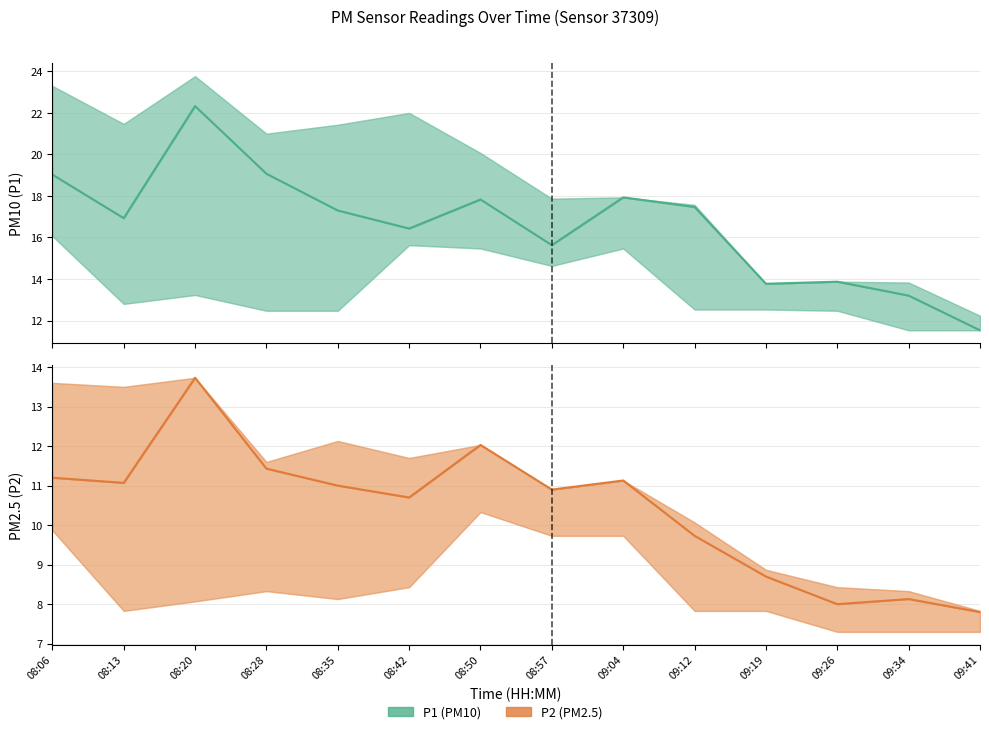

What is the label of the 3rd point from the left?

08:20